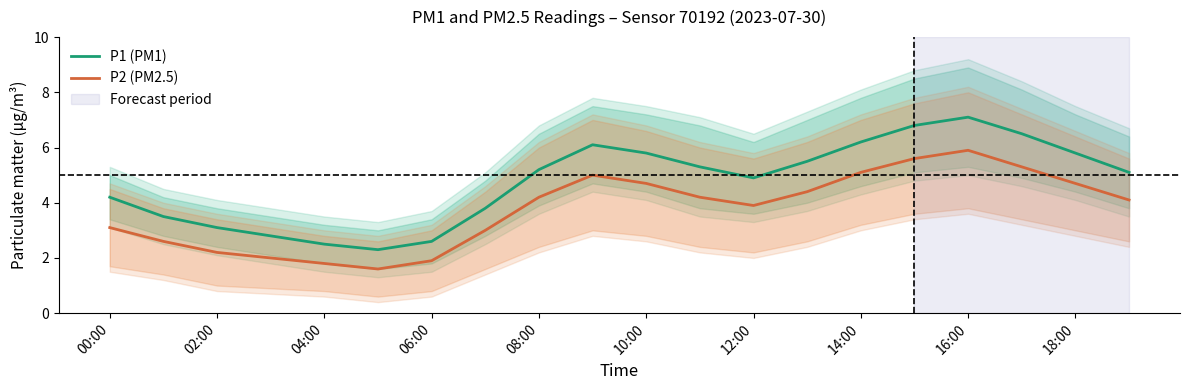

How many data points in P2 (PM2.5) are above 4?

11